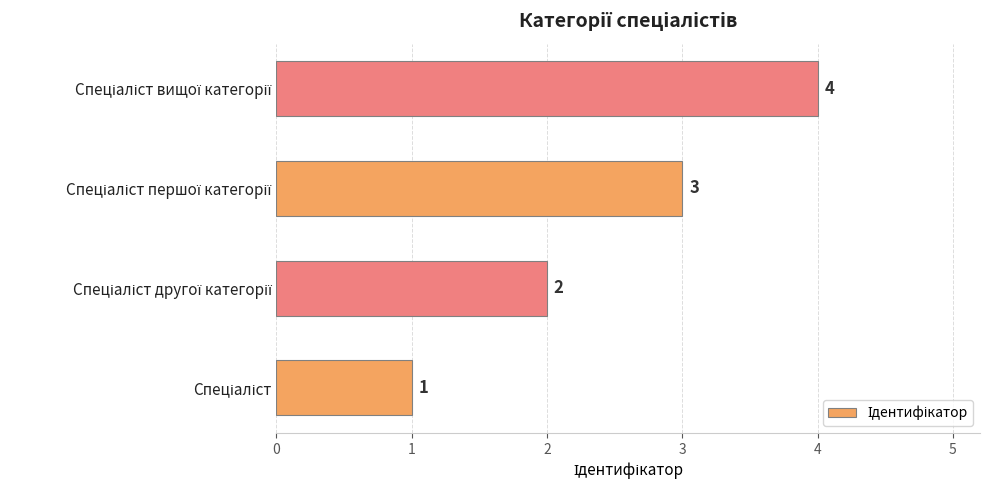

How many bars are there in total?

4